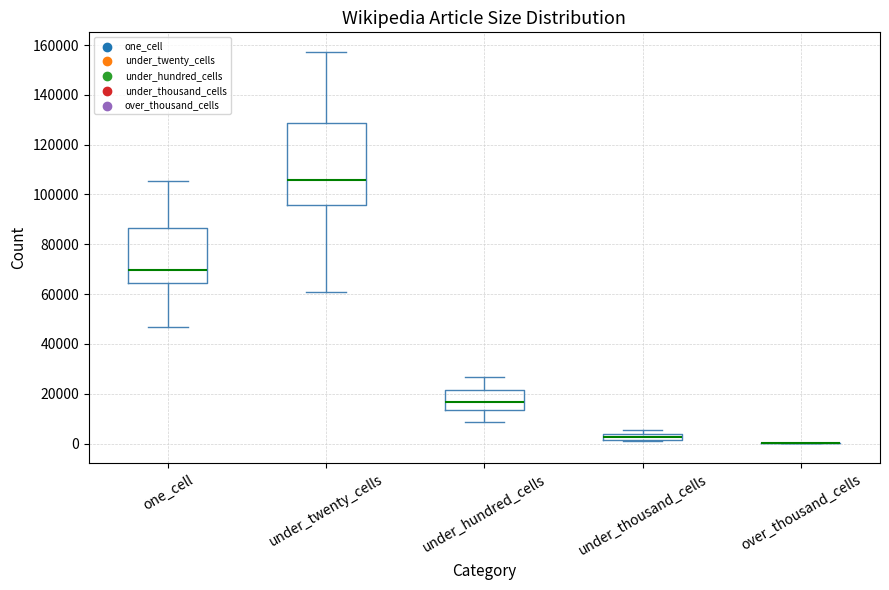

Which box is the tallest, from its lower edge to its upper edge?

under_twenty_cells